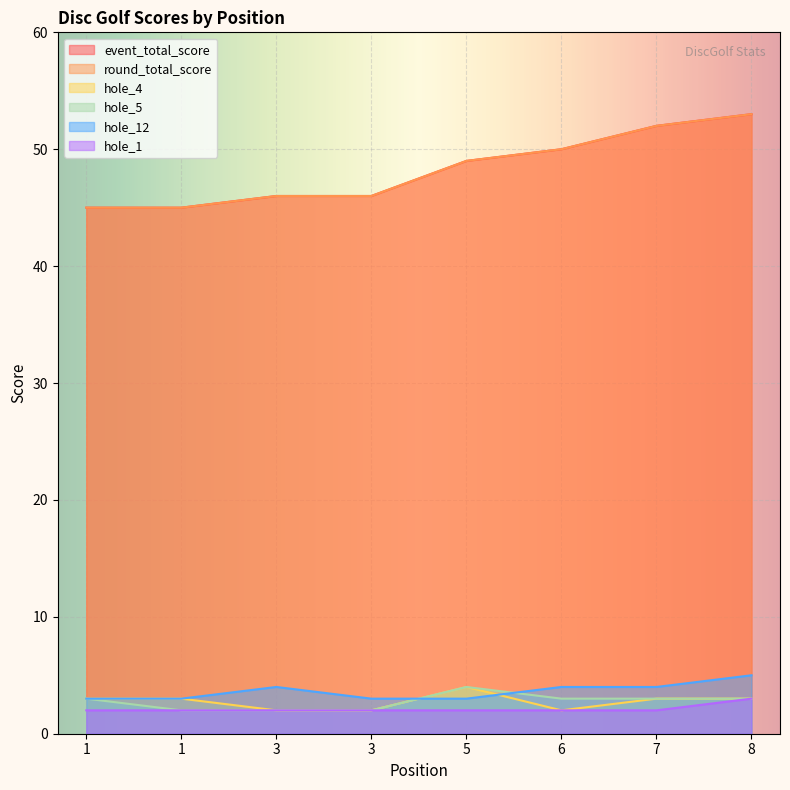

At which label is hole_1 closest to 2?

1